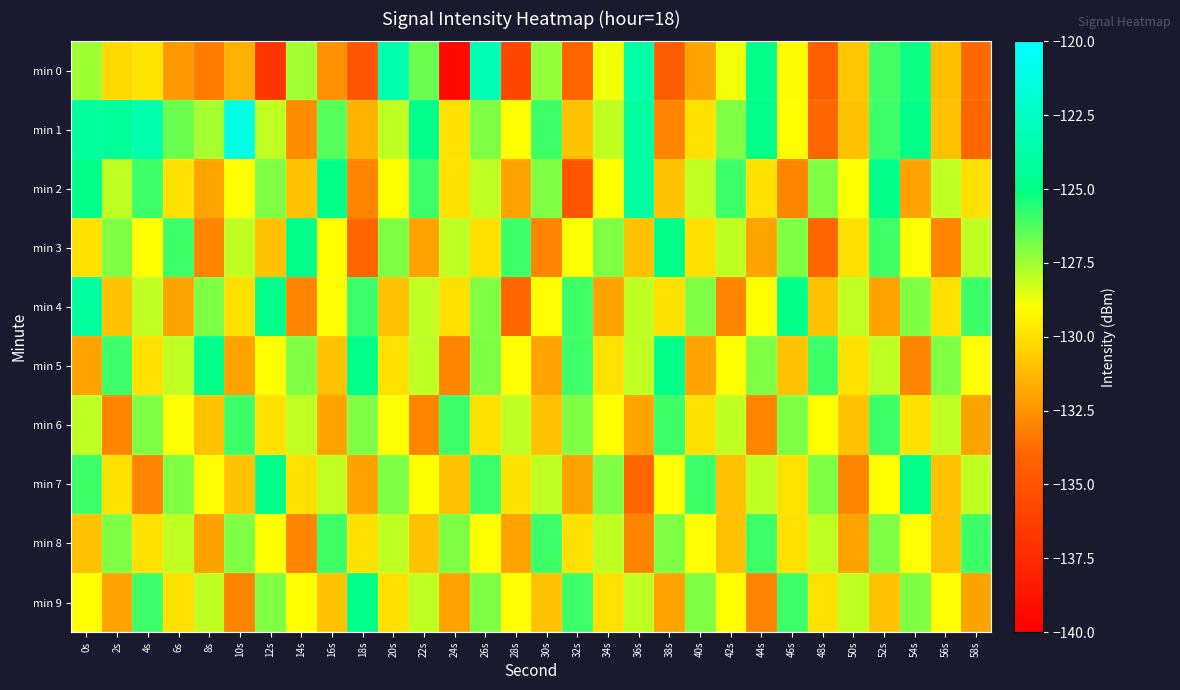

What is the total value across all series at 10s?

-1288.8